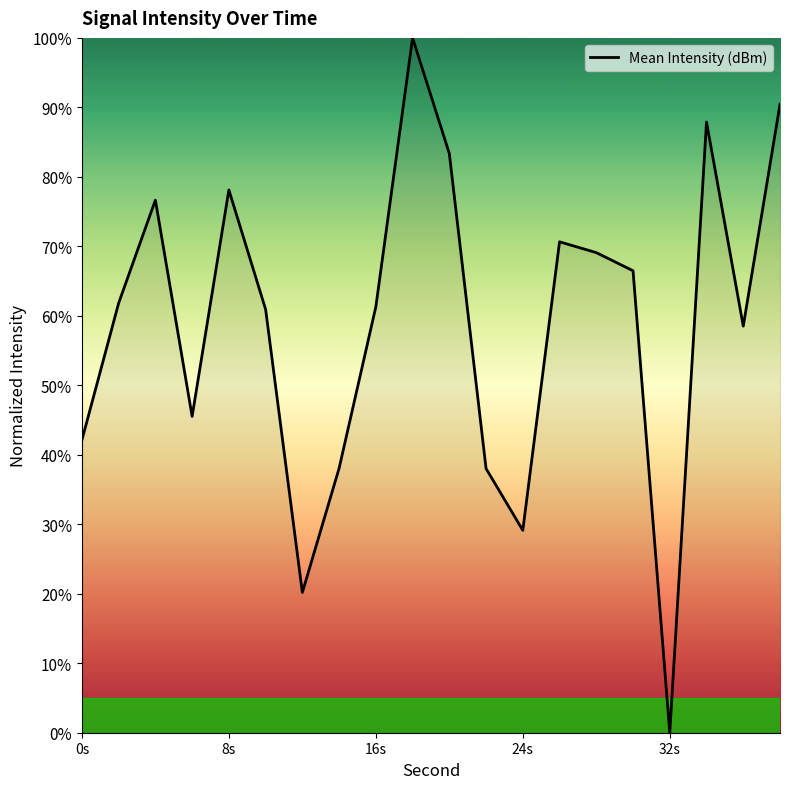

What is the greatest value displayed?

100.0